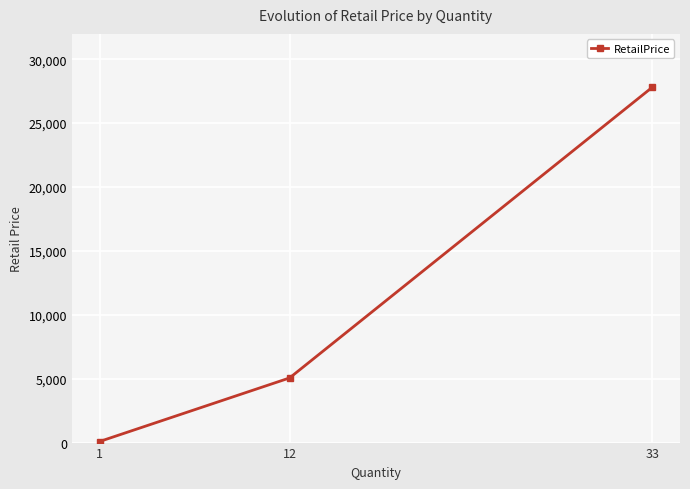

What is the change in value from 33 to 12?

-22748.3